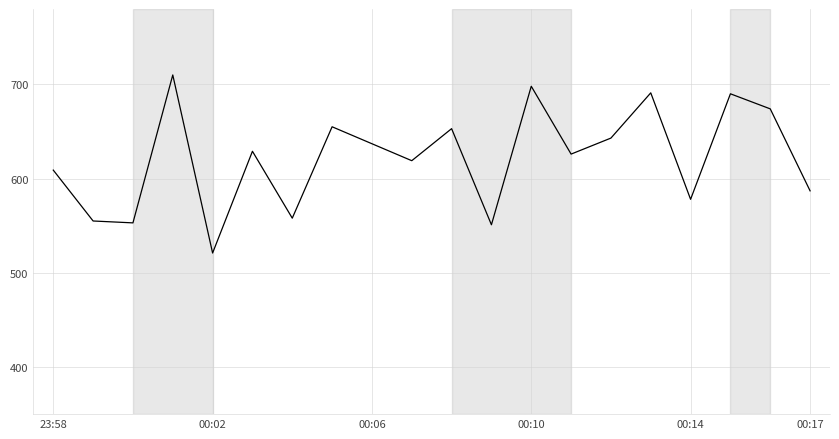

How many interior local peaks (higher than both neighbors) does the data have?

7